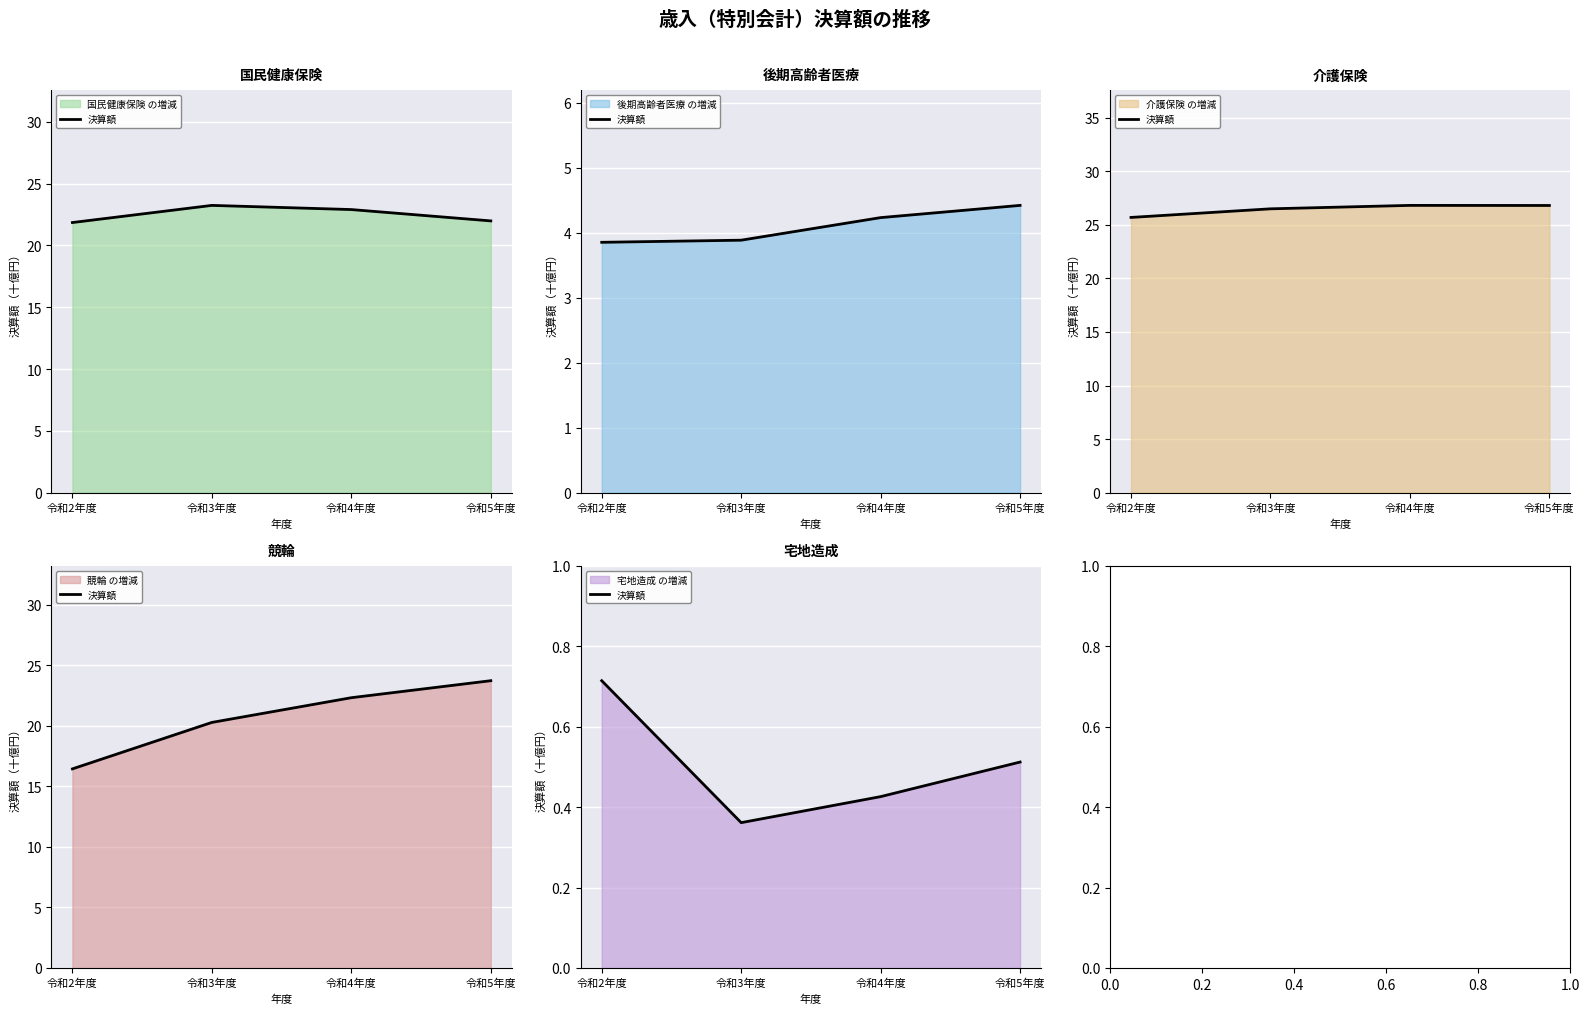

How many interior local valleys (lower than both neighbors) does the data have?

1